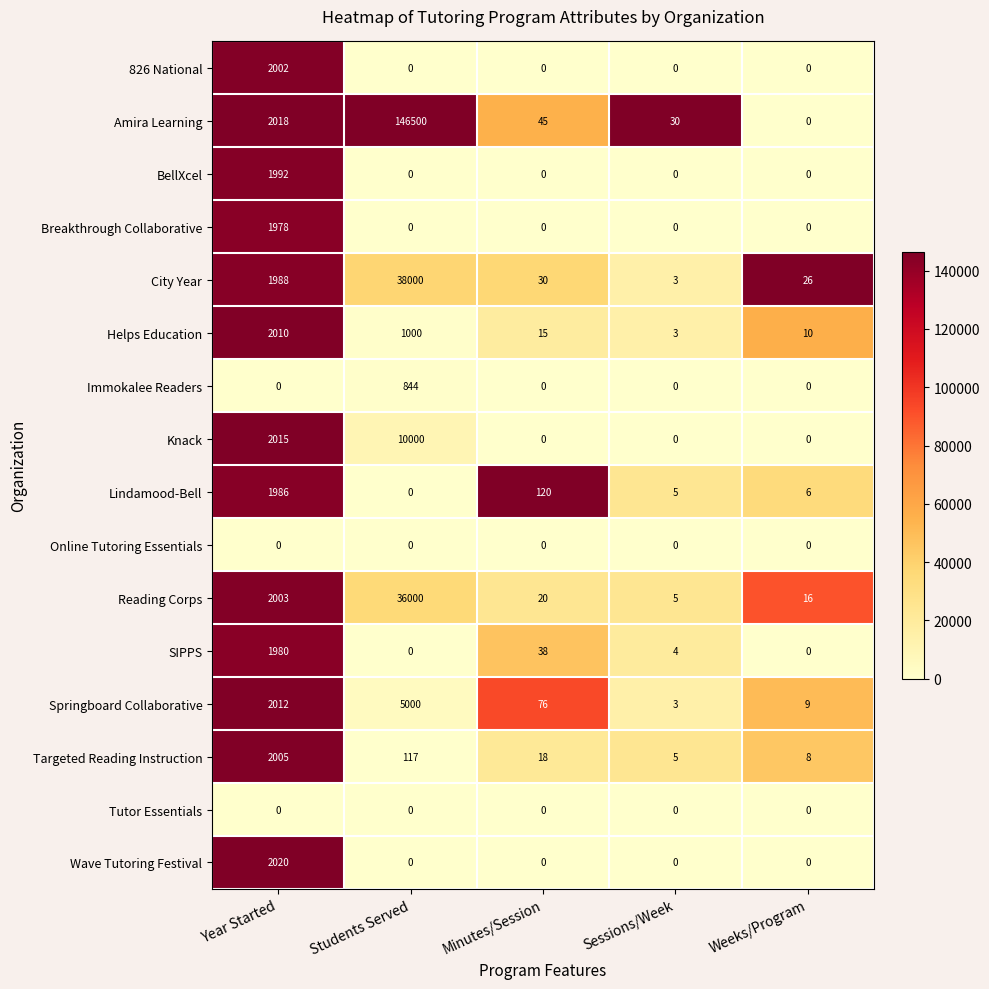

At which label does SIPPS first exceed 4?

Year Started